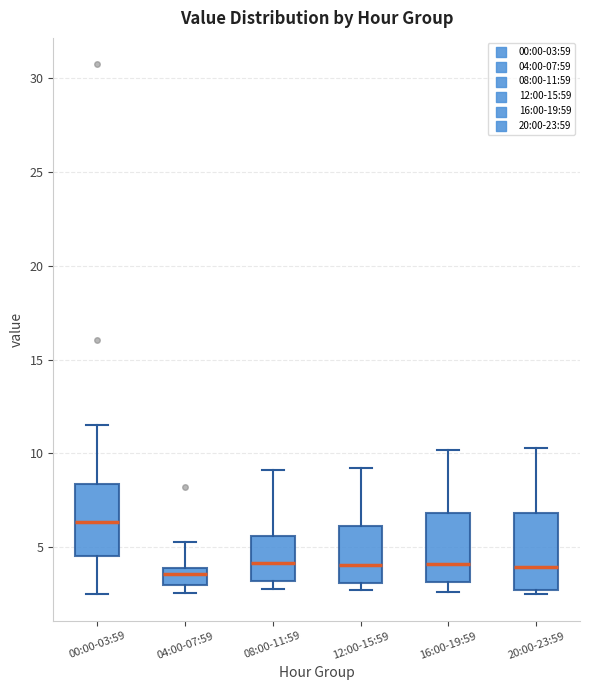

Where is the upper edge of the box for 00:00-03:59 on the y-axis? The values are not printed on the chart, so give them approximately, as read against the axis.

8.5